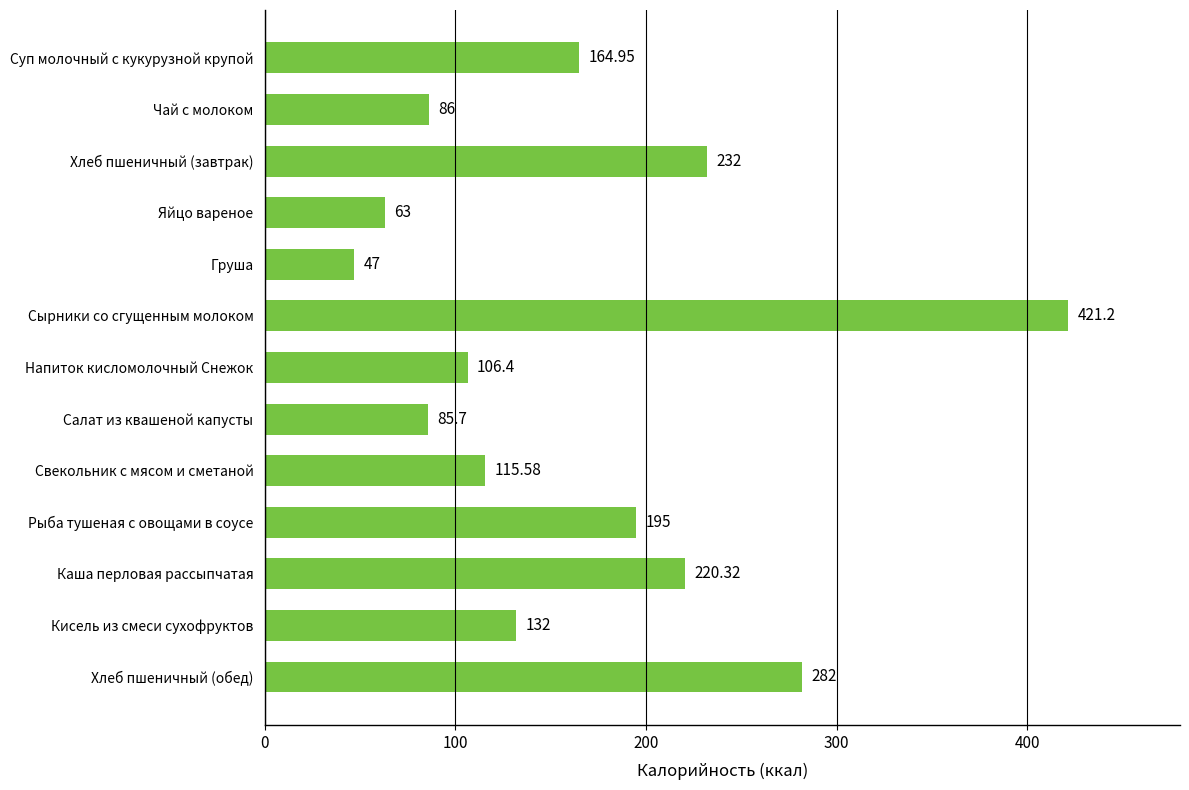

Where is the data nearest to the value 234?

Хлеб пшеничный (завтрак)